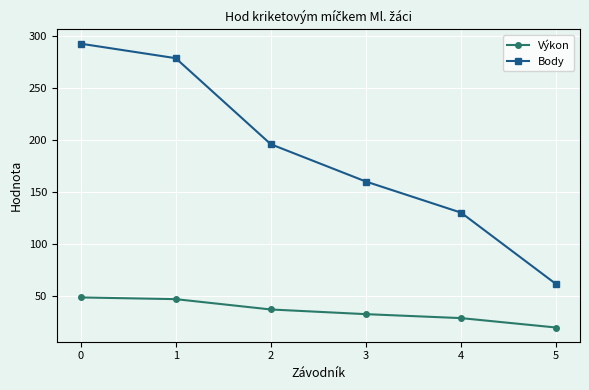

True or false: Výkon has a value of 12.6 at 3.

False